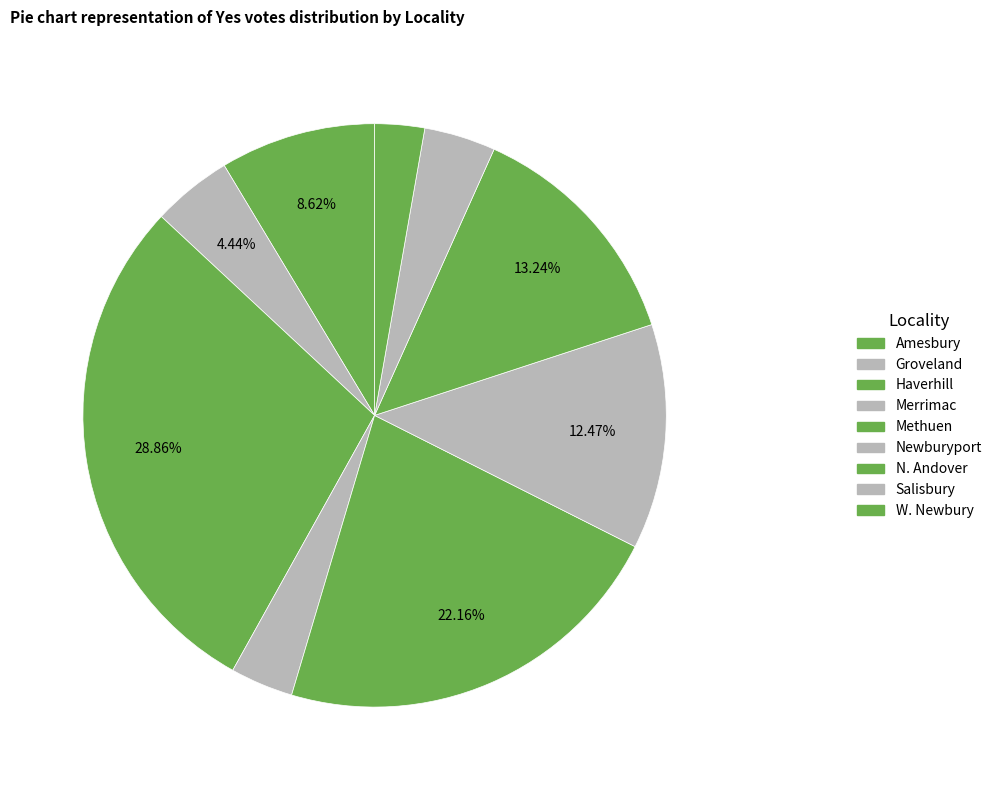

How many segments does this pie chart have?

9